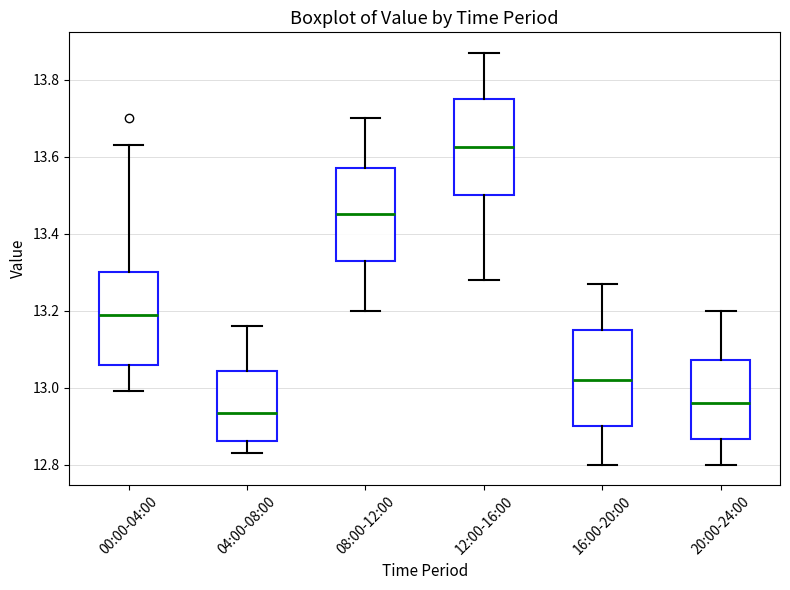

Reading left to right, transcribe this box plot: for each box, give where its median line is, the range the box spans, and where its two whiskers end, as read against the y-axis. The values are not printed on the chart, so give them approximately, as read against the axis.

00:00-04:00: median 13.20, box 13.06 to 13.30, whiskers 13.00 to 13.64
04:00-08:00: median 12.94, box 12.86 to 13.04, whiskers 12.84 to 13.16
08:00-12:00: median 13.46, box 13.34 to 13.58, whiskers 13.20 to 13.70
12:00-16:00: median 13.62, box 13.50 to 13.76, whiskers 13.28 to 13.88
16:00-20:00: median 13.02, box 12.90 to 13.16, whiskers 12.80 to 13.28
20:00-24:00: median 12.96, box 12.86 to 13.08, whiskers 12.80 to 13.20